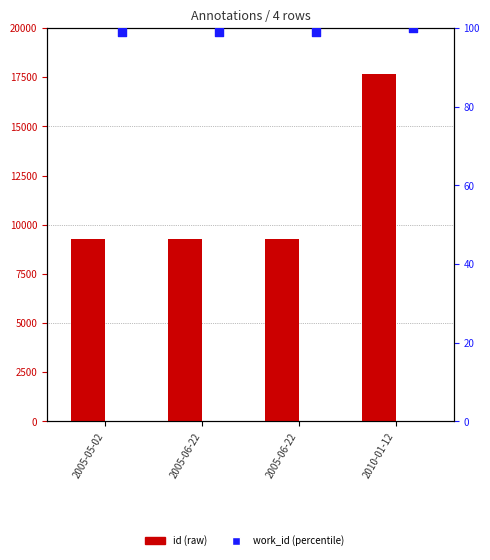

Which series contains the lowest Y value?

work_id